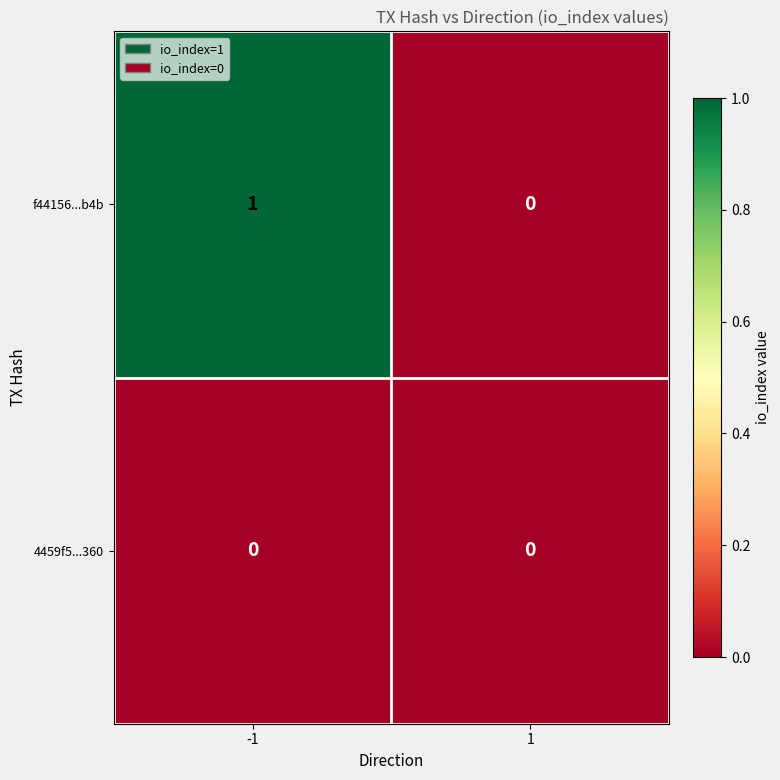

Rank the series at -1 from lowest to highest value.

4459f5...360, f44156...b4b